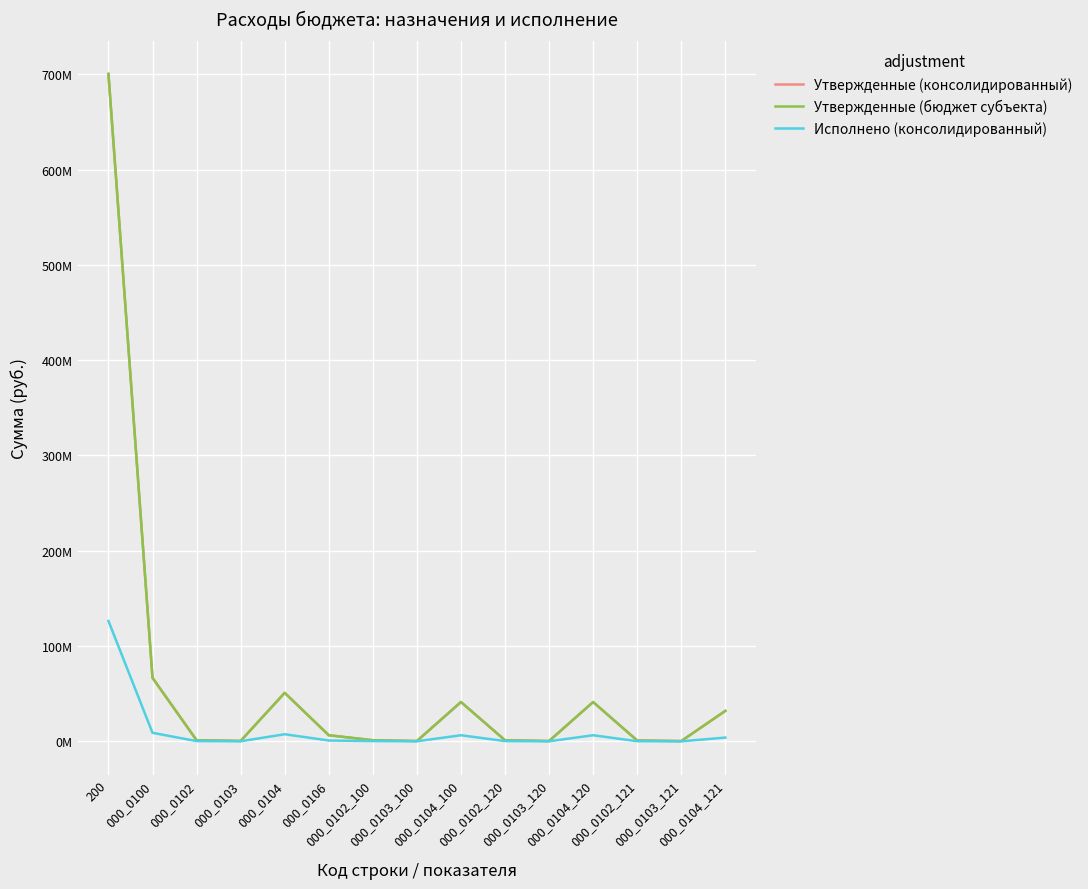

Does the chart have visible grid lines?

Yes